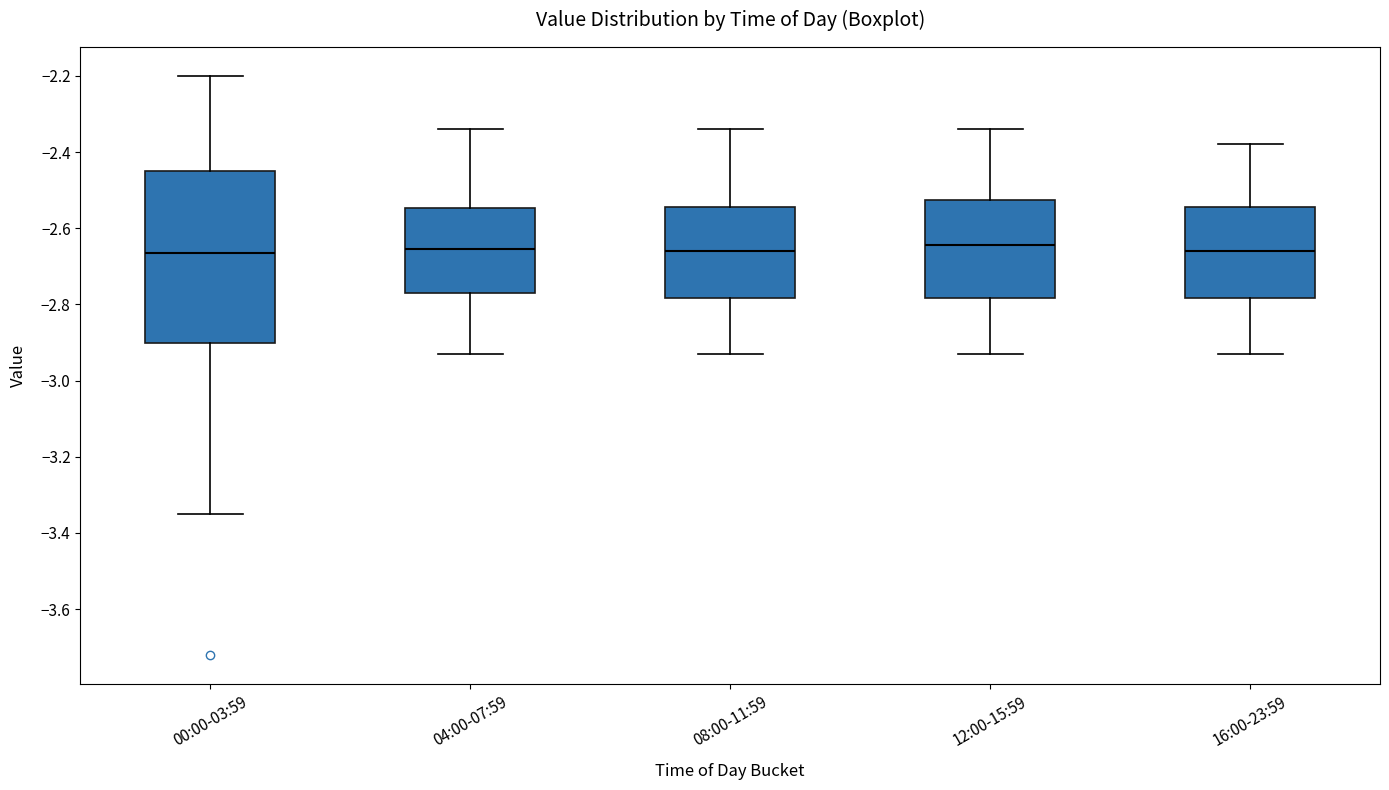

Comparing the boxes themselves (not the whiskers), which one is the tallest?

00:00-03:59